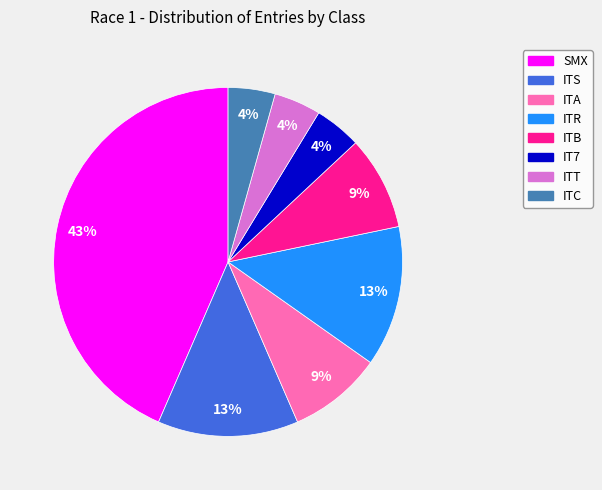

Which has a higher value, ITS or ITC?

ITS